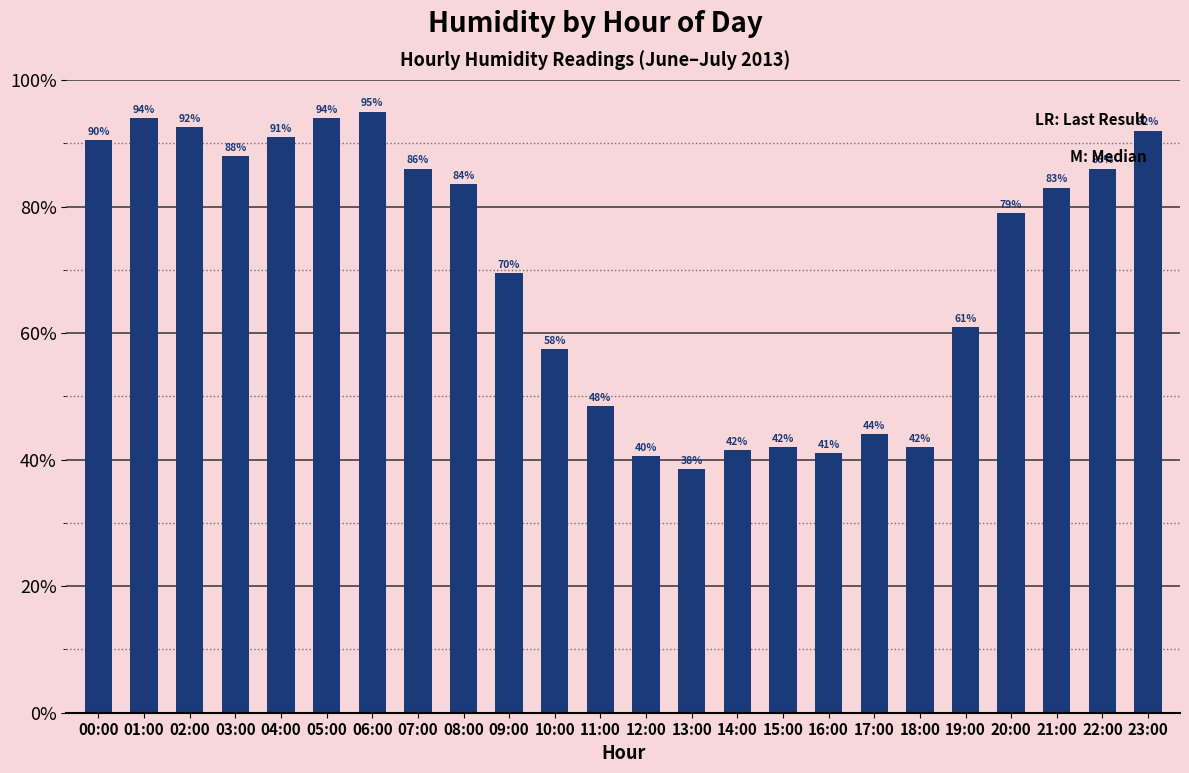

What is the maximum value shown in the chart?

95.0